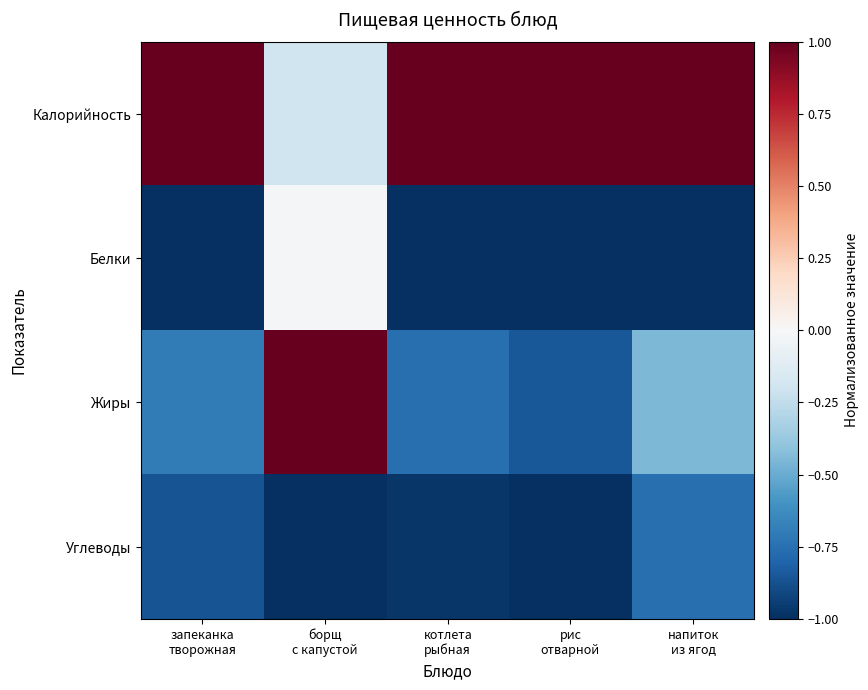

Reading right to left, list all the values displayed in this chart.

Калорийность: напиток
из ягод=1.0	рис
отварной=1.0	котлета
рыбная=1.0	борщ
с капустой=-0.2	запеканка
творожная=1.0
Белки: напиток
из ягод=-1.0	рис
отварной=-1.0	котлета
рыбная=-1.0	борщ
с капустой=-0.0	запеканка
творожная=-1.0
Жиры: напиток
из ягод=-0.5	рис
отварной=-0.8	котлета
рыбная=-0.8	борщ
с капустой=1.0	запеканка
творожная=-0.7
Углеводы: напиток
из ягод=-0.8	рис
отварной=-1.0	котлета
рыбная=-1.0	борщ
с капустой=-1.0	запеканка
творожная=-0.9